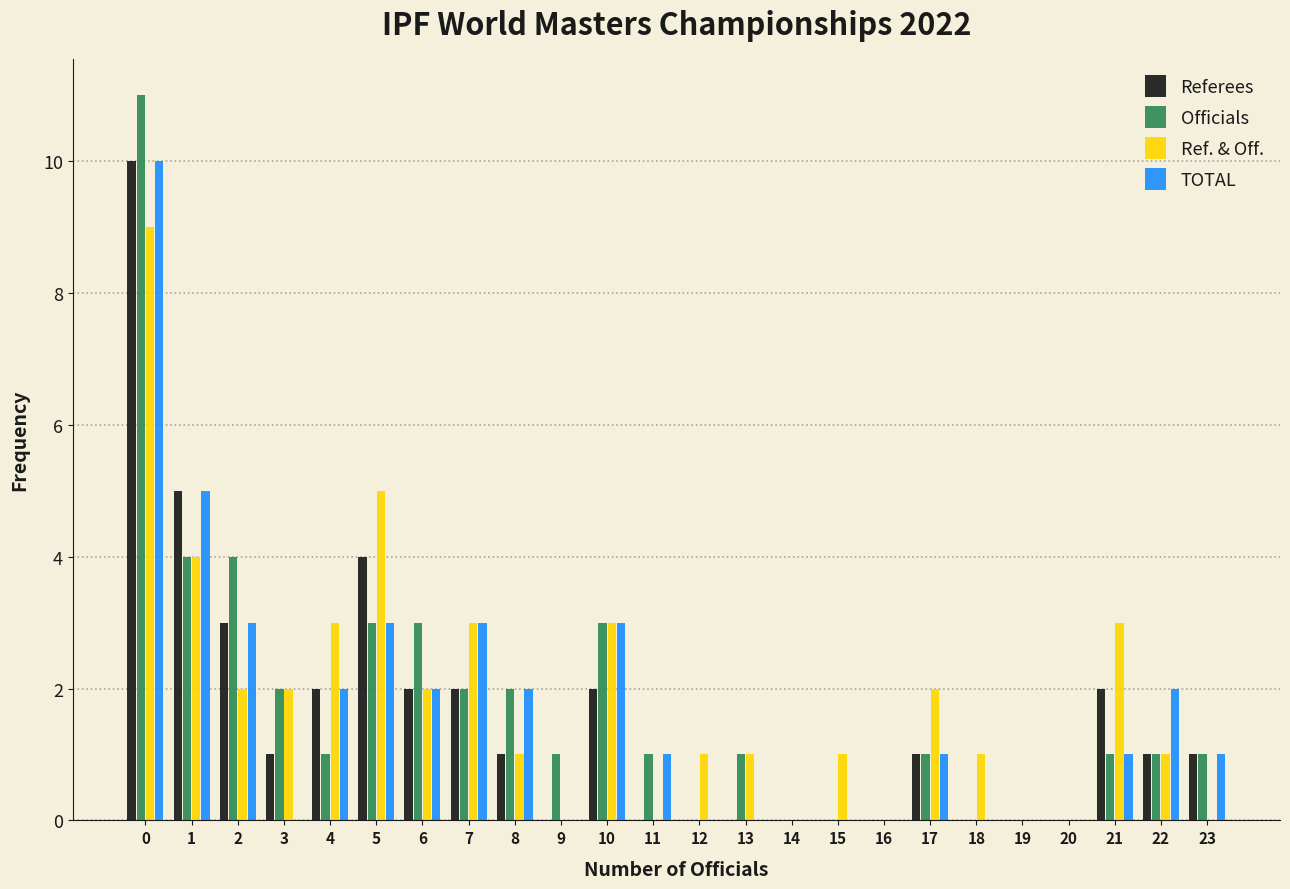

Reading left to right, list every range on the x-axis with the height of the bar of each series over it. The values are not printed on the chart, so give them approximately, as read against the axis.

-0.5 to 0.5: Referees=10	Officials=11	Ref. & Off.=9	TOTAL=10
0.5 to 1.5: Referees=5	Officials=4	Ref. & Off.=4	TOTAL=5
1.5 to 2.5: Referees=3	Officials=4	Ref. & Off.=2	TOTAL=3
2.5 to 3.5: Referees=1	Officials=2	Ref. & Off.=2	TOTAL=0
3.5 to 4.5: Referees=2	Officials=1	Ref. & Off.=3	TOTAL=2
4.5 to 5.5: Referees=4	Officials=3	Ref. & Off.=5	TOTAL=3
5.5 to 6.5: Referees=2	Officials=3	Ref. & Off.=2	TOTAL=2
6.5 to 7.5: Referees=2	Officials=2	Ref. & Off.=3	TOTAL=3
7.5 to 8.5: Referees=1	Officials=2	Ref. & Off.=1	TOTAL=2
8.5 to 9.5: Referees=0	Officials=1	Ref. & Off.=0	TOTAL=0
9.5 to 10.5: Referees=2	Officials=3	Ref. & Off.=3	TOTAL=3
10.5 to 11.5: Referees=0	Officials=1	Ref. & Off.=0	TOTAL=1
11.5 to 12.5: Referees=0	Officials=0	Ref. & Off.=1	TOTAL=0
12.5 to 13.5: Referees=0	Officials=1	Ref. & Off.=1	TOTAL=0
13.5 to 14.5: Referees=0	Officials=0	Ref. & Off.=0	TOTAL=0
14.5 to 15.5: Referees=0	Officials=0	Ref. & Off.=1	TOTAL=0
15.5 to 16.5: Referees=0	Officials=0	Ref. & Off.=0	TOTAL=0
16.5 to 17.5: Referees=1	Officials=1	Ref. & Off.=2	TOTAL=1
17.5 to 18.5: Referees=0	Officials=0	Ref. & Off.=1	TOTAL=0
18.5 to 19.5: Referees=0	Officials=0	Ref. & Off.=0	TOTAL=0
19.5 to 20.5: Referees=0	Officials=0	Ref. & Off.=0	TOTAL=0
20.5 to 21.5: Referees=2	Officials=1	Ref. & Off.=3	TOTAL=1
21.5 to 22.5: Referees=1	Officials=1	Ref. & Off.=1	TOTAL=2
22.5 to 23.5: Referees=1	Officials=1	Ref. & Off.=0	TOTAL=1